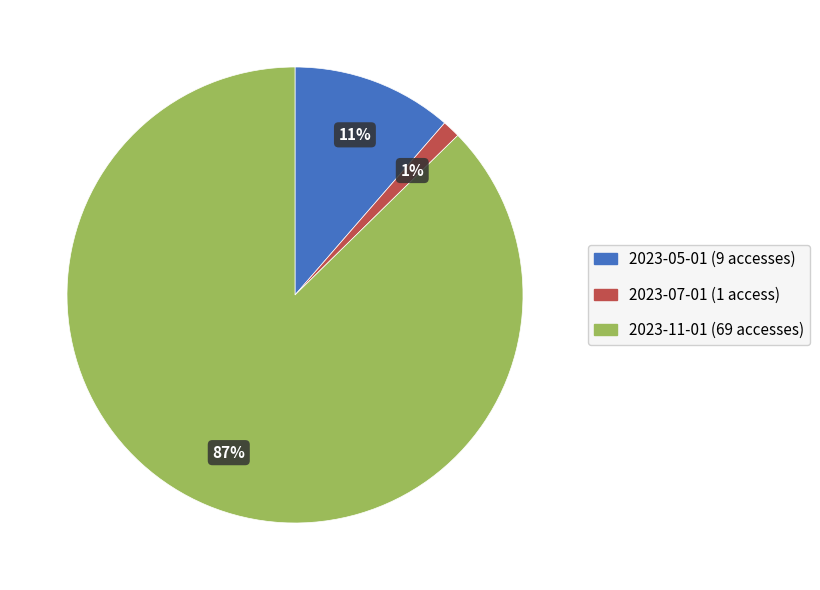

Count the number of slices in the pie.

3